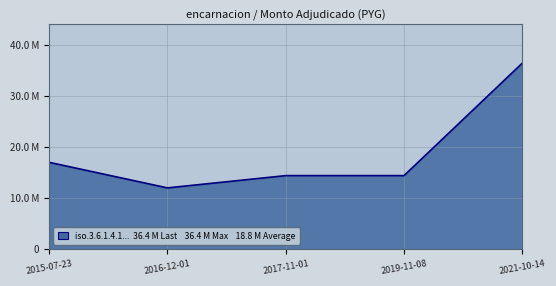

List the labels in order of value, largest first.

2021-10-14, 2015-07-23, 2017-11-01, 2019-11-08, 2016-12-01